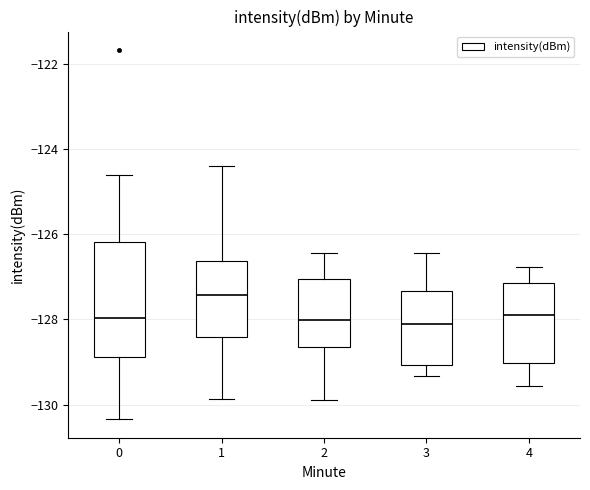

Where is the lower edge of the box at x = 0 on the y-axis? The values are not printed on the chart, so give them approximately, as read against the axis.

-128.8